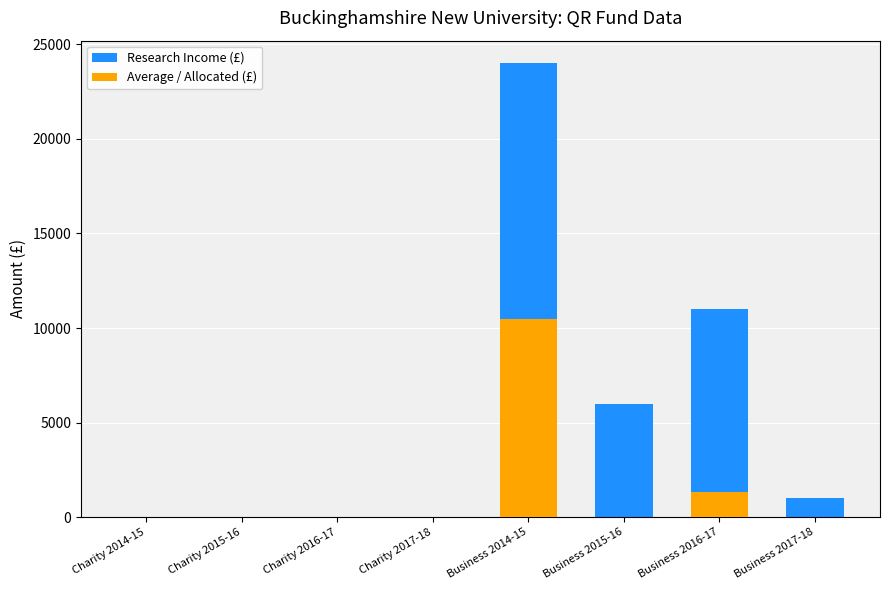

Between Charity 2017-18 and Business 2016-17, which is larger?

Business 2016-17